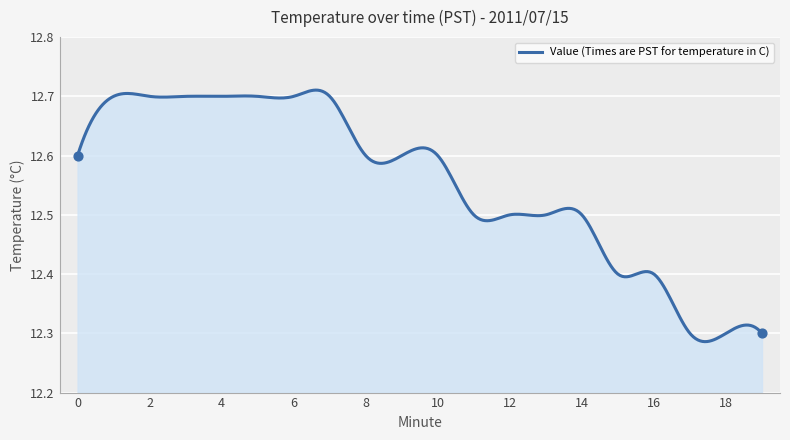

What is the difference between the maximum and minimum values?

0.4